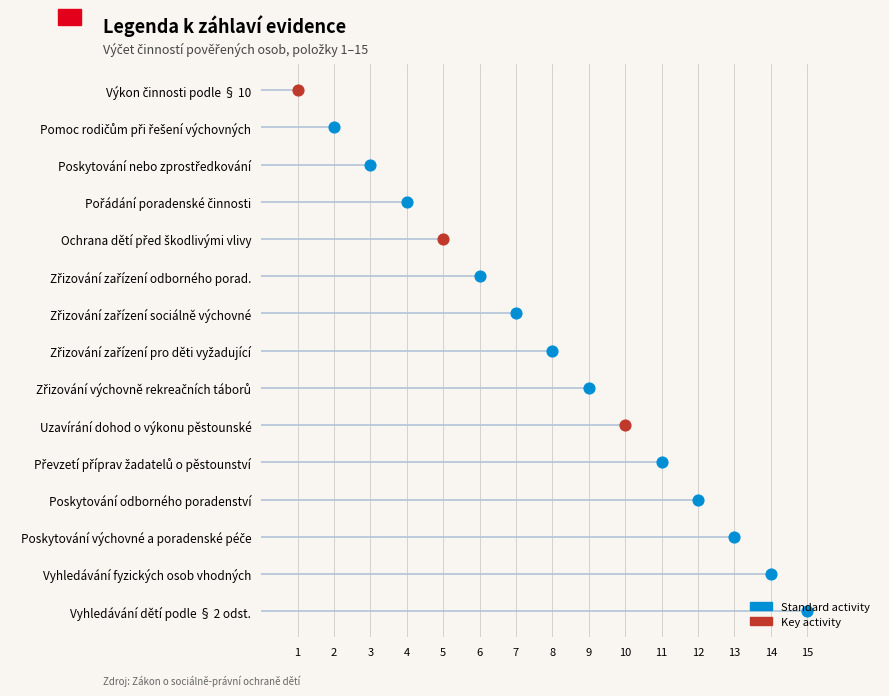

What is the change in value from 9 to 11?

+2